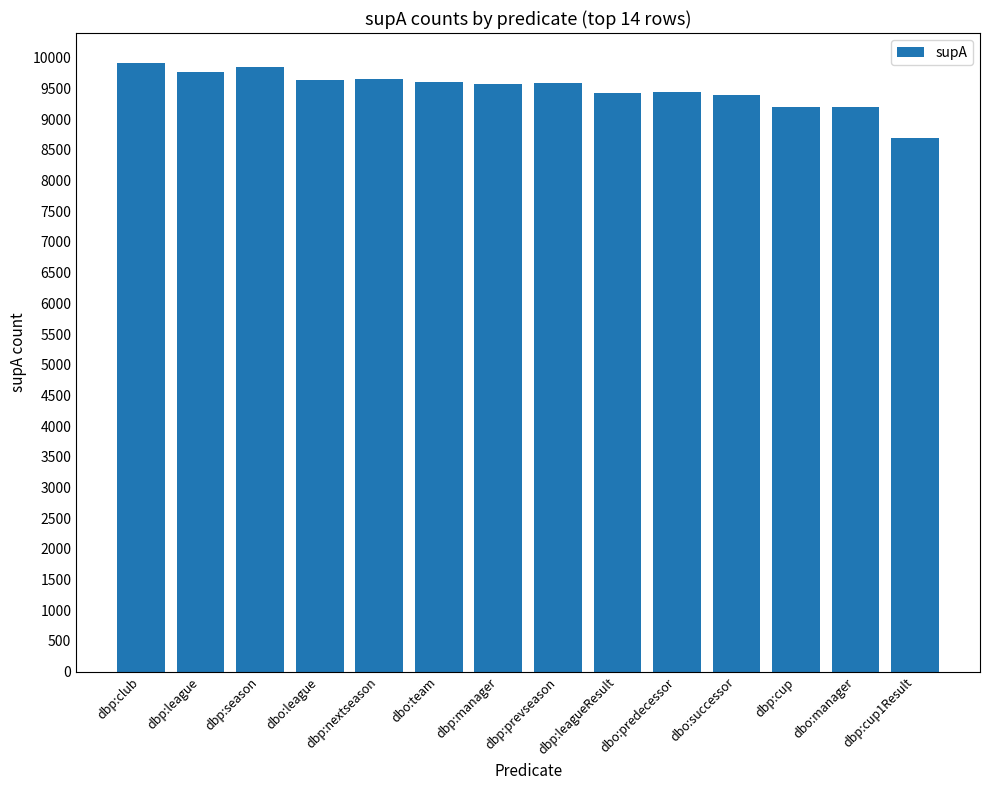

What is the minimum value shown in the chart?

8692